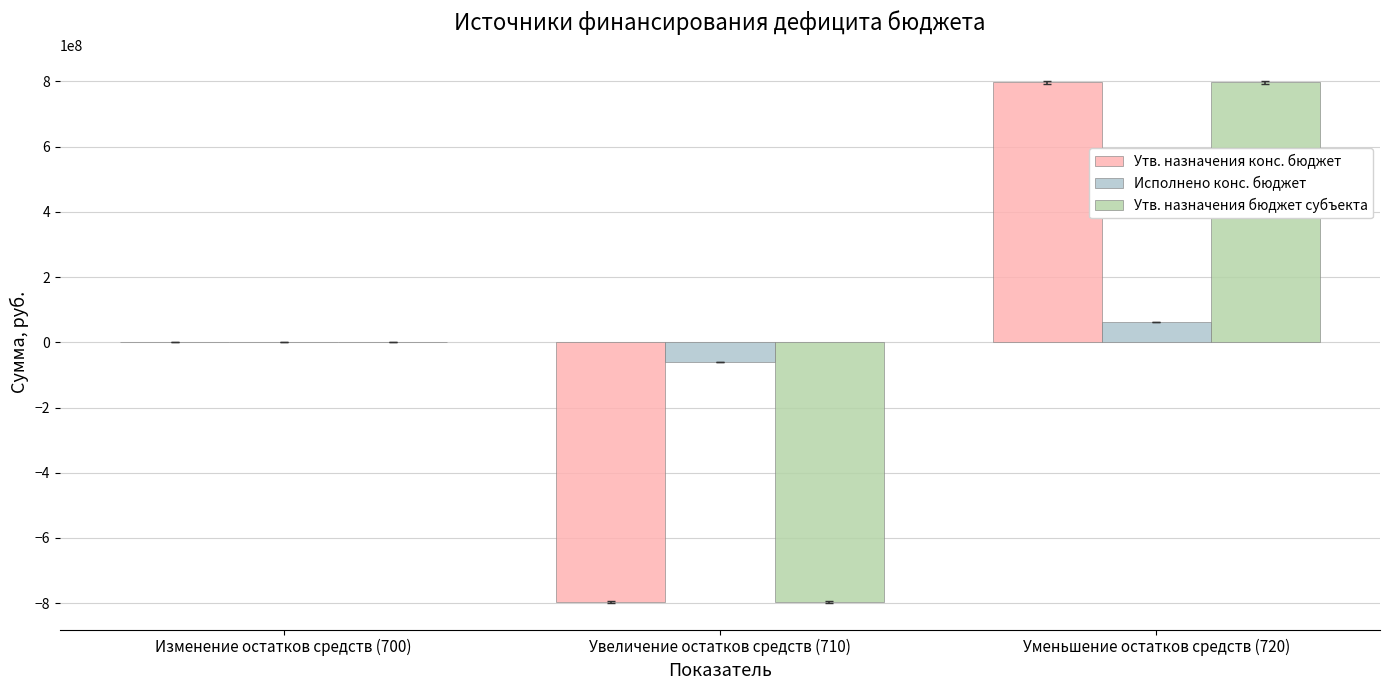

How many series are shown in this chart?

3